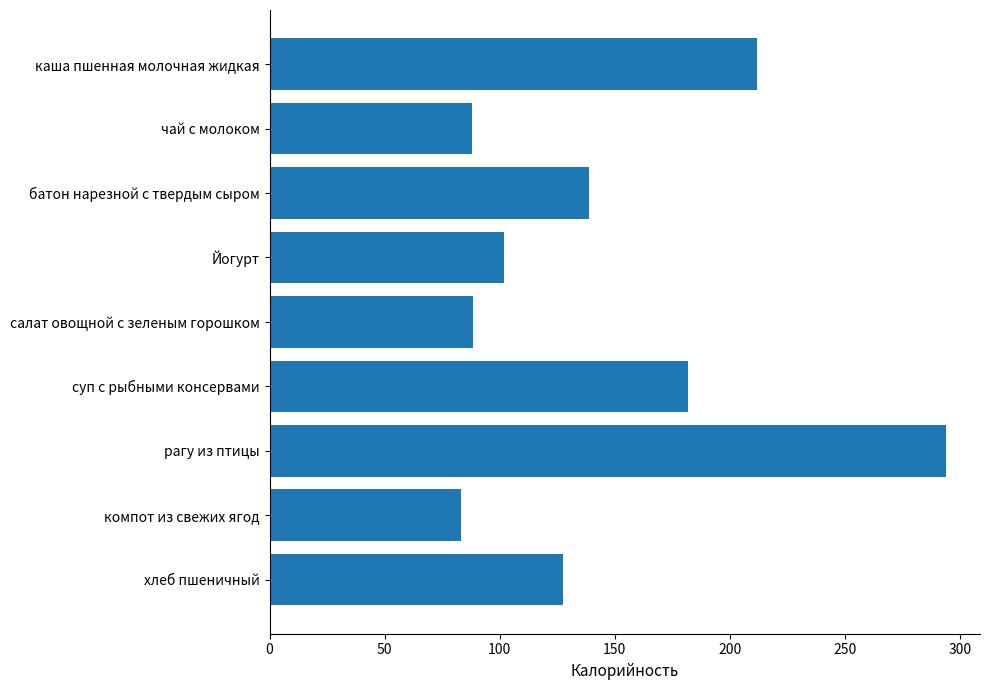

The value at хлеб пшеничный is 127.5. True or false?

True